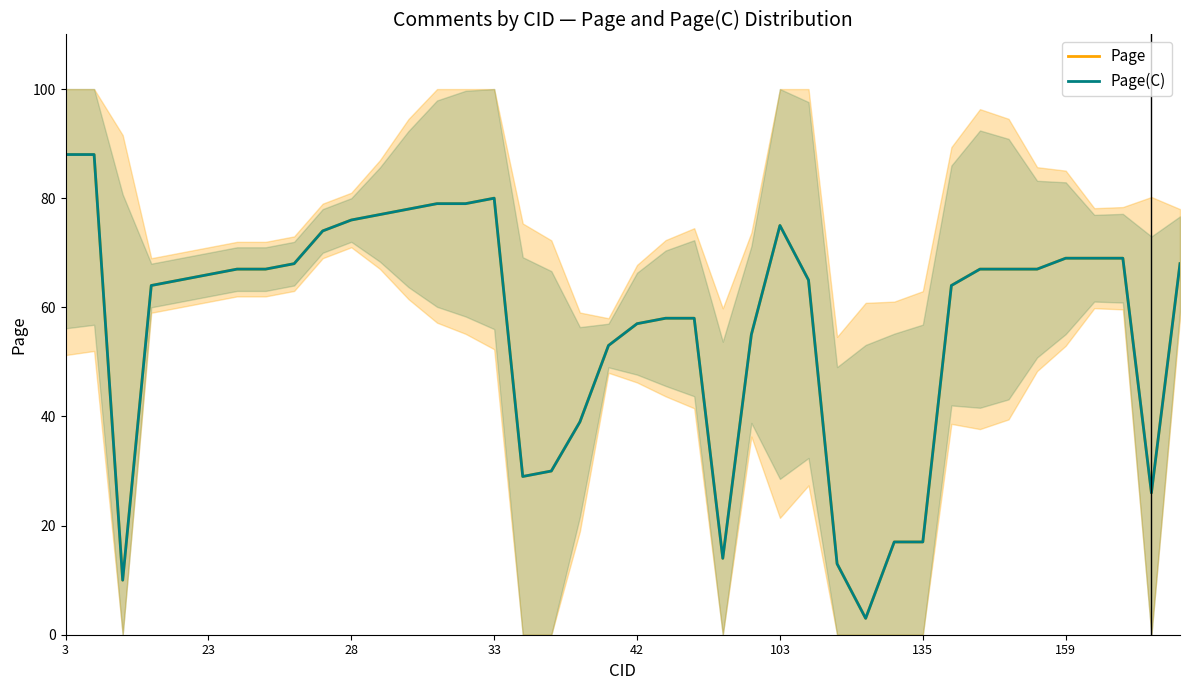

What is the total value across all series at 8?

136